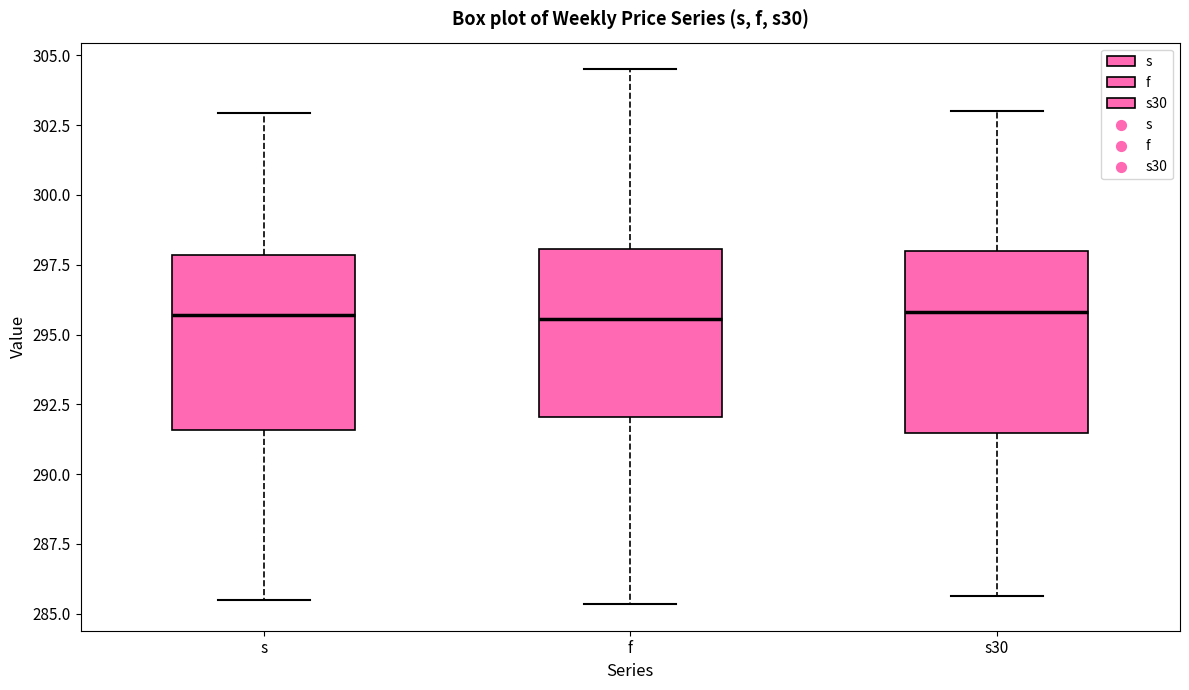

Reading left to right, read every box against the y-axis: the position of its median line, the range the box covers, and the ends of its whiskers. The values are not printed on the chart, so give them approximately, as read against the axis.

s: median 295.5, box 291.5 to 298.0, whiskers 285.5 to 303.0
f: median 295.5, box 292.0 to 298.0, whiskers 285.5 to 304.5
s30: median 296.0, box 291.5 to 298.0, whiskers 285.5 to 303.0